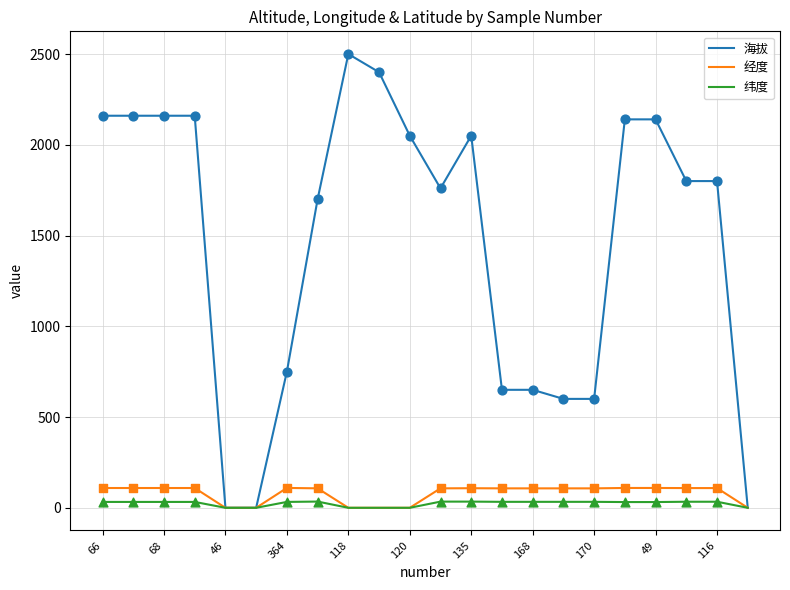

What are all the series names shown in the legend?

海拔, 经度, 纬度